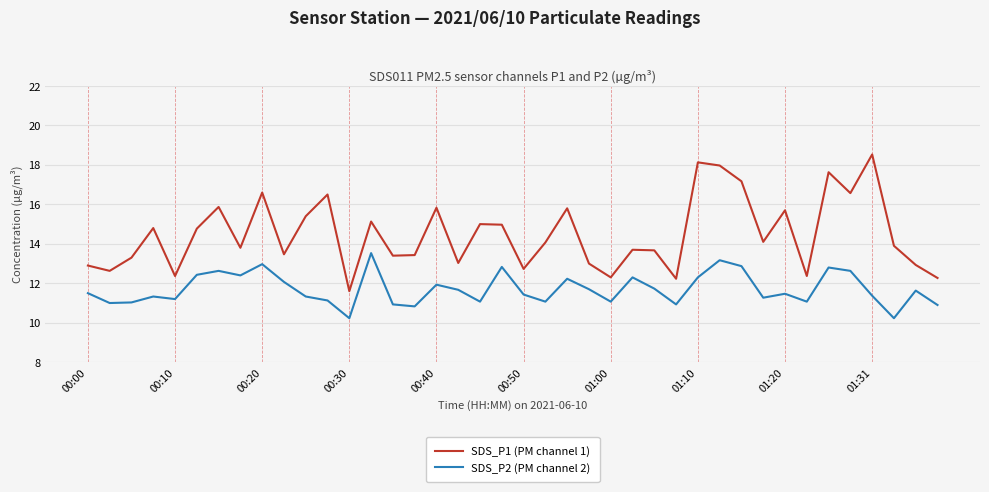

In SDS_P2 (PM channel 2), how many points are lower than both neighbors (excluding endpoints)?

12